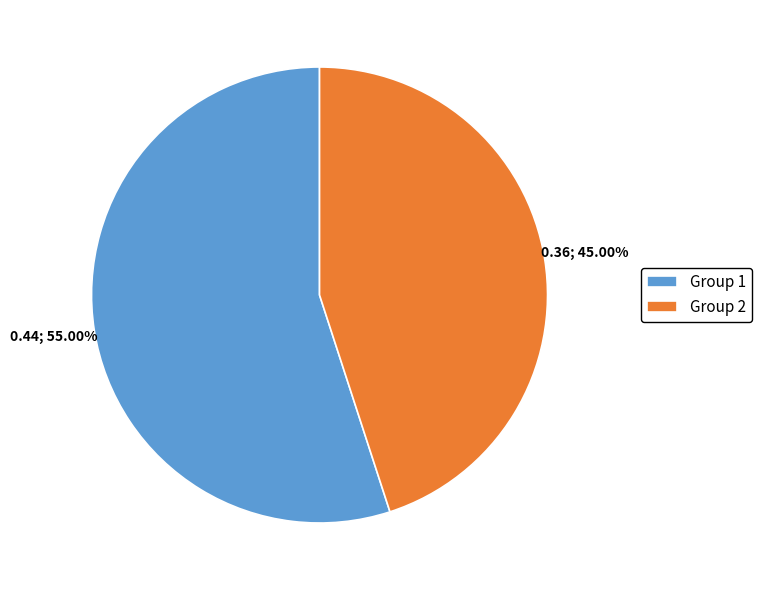

How many slices are in this pie chart?

2